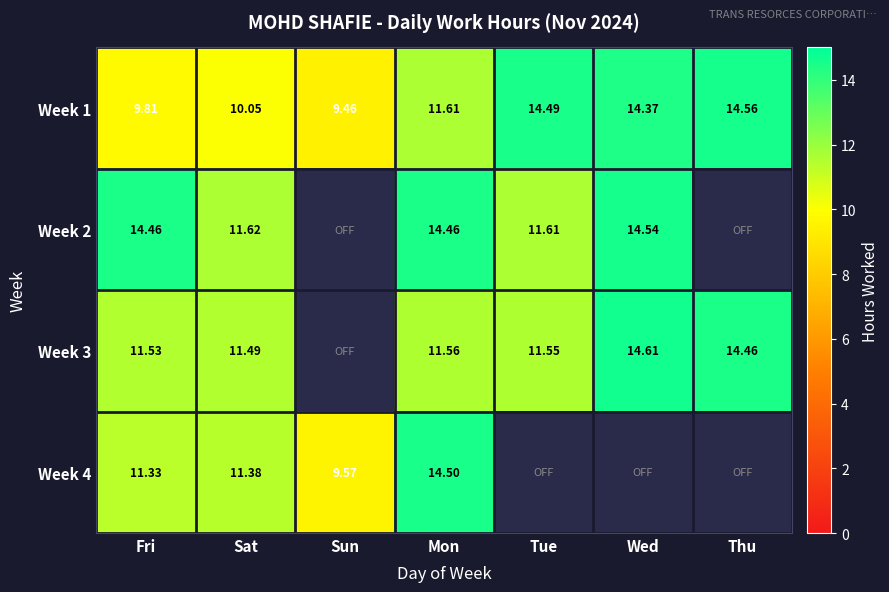

True or false: Week 2 has a value of 3.7 at Fri.

False